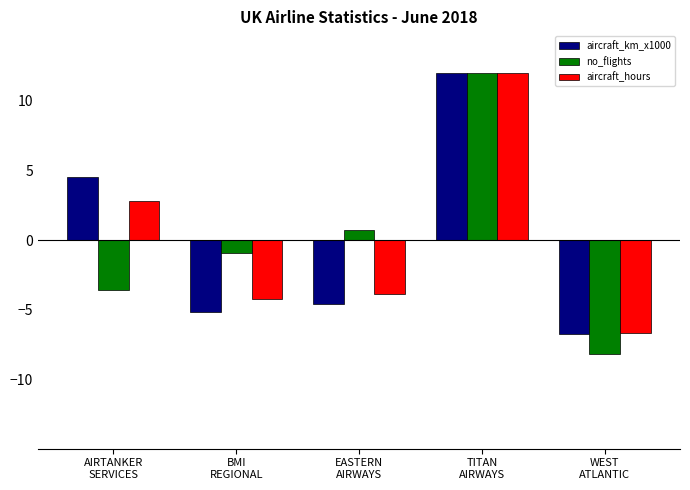

What is the lowest value of the aircraft_hours series?

-6.7